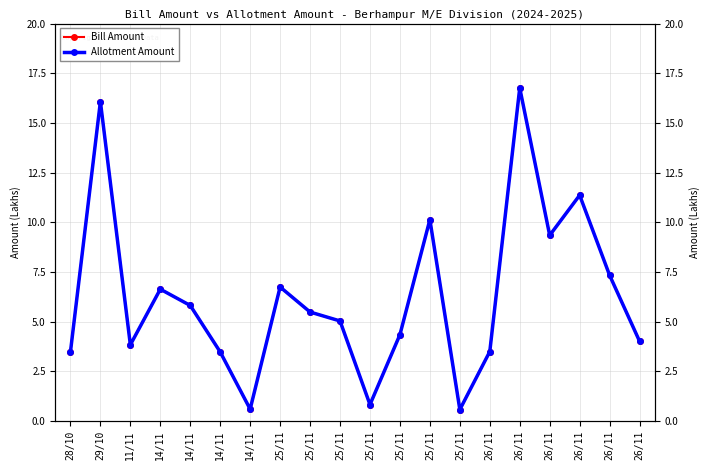

True or false: Bill Amount and Allotment Amount cross at least once.

False